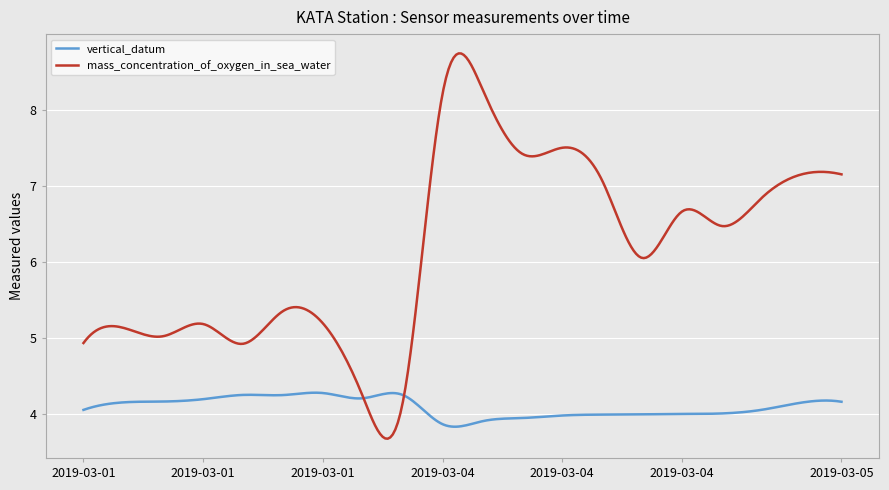

Which series has the largest total across all categories?

mass_concentration_of_oxygen_in_sea_water